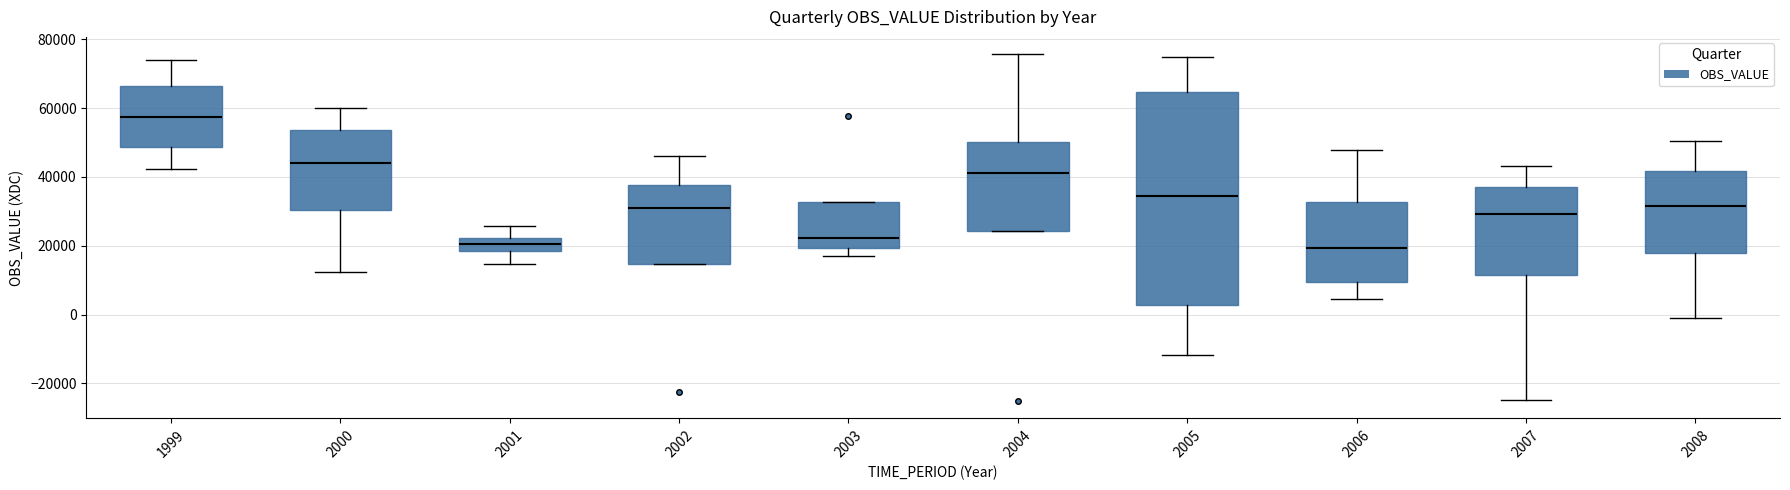

Reading left to right, transcribe this box plot: for each box, give where its median line is, the range the box spans, and where its two whiskers end, as read against the y-axis. The values are not printed on the chart, so give them approximately, as read against the axis.

1999: median 58000, box 48000 to 66000, whiskers 42000 to 74000
2000: median 44000, box 30000 to 54000, whiskers 12000 to 60000
2001: median 20000, box 18000 to 22000, whiskers 14000 to 26000
2002: median 30000, box 14000 to 38000, whiskers 14000 to 46000
2003: median 22000, box 20000 to 32000, whiskers 18000 to 32000
2004: median 42000, box 24000 to 50000, whiskers 24000 to 76000
2005: median 34000, box 2000 to 64000, whiskers -12000 to 74000
2006: median 20000, box 10000 to 32000, whiskers 4000 to 48000
2007: median 30000, box 12000 to 36000, whiskers -24000 to 44000
2008: median 32000, box 18000 to 42000, whiskers 0 to 50000